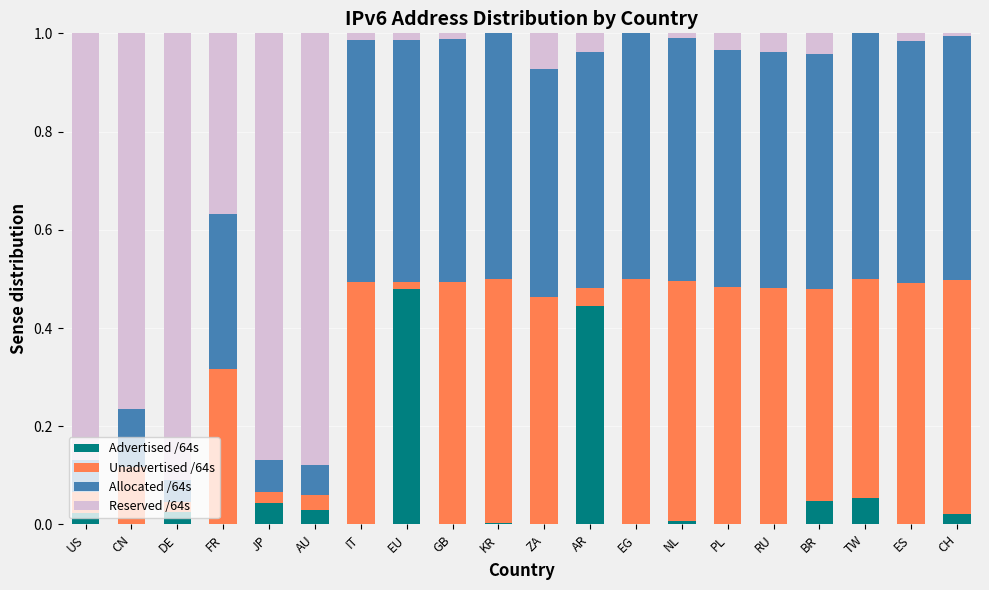

What is the total value across all series at AU?

1.0